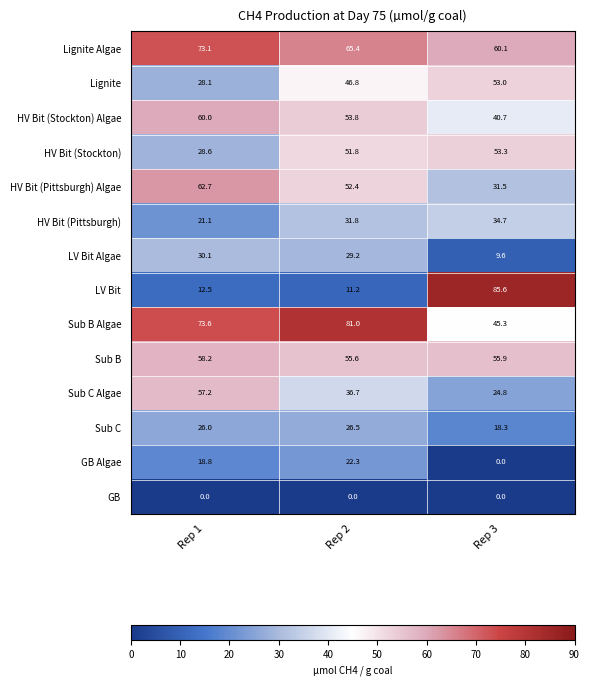

The Sub B series shows 58.2 at Rep 1. True or false?

True